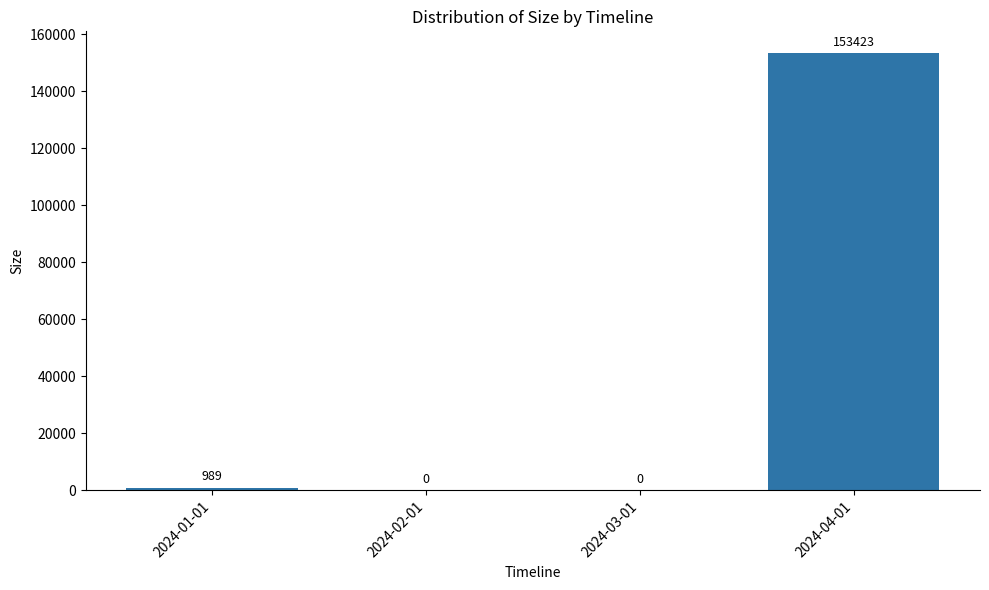

The value at 2024-04-01 is 153423. True or false?

True